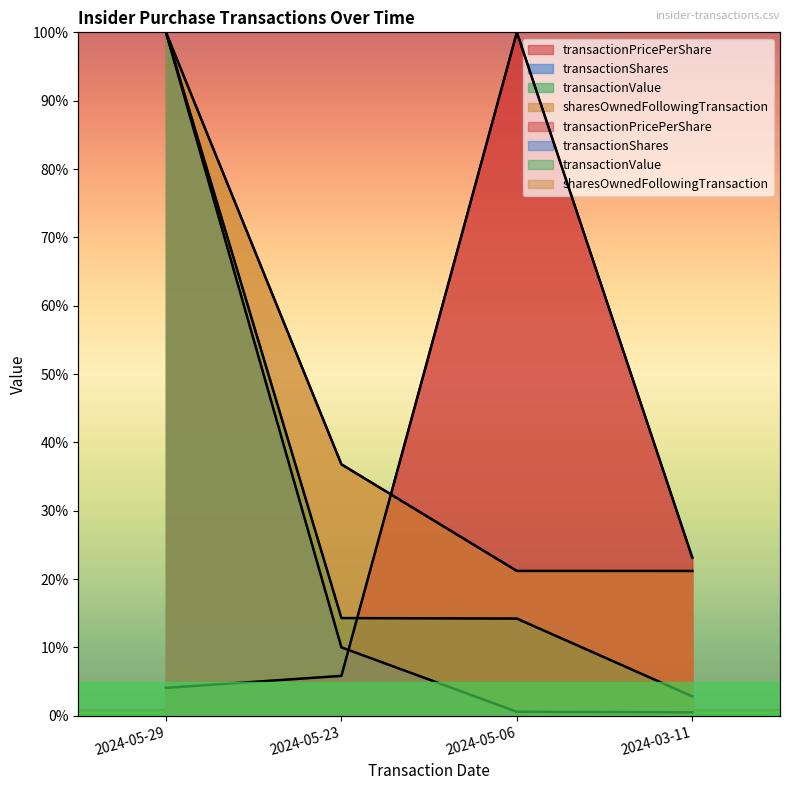

Which series has the widest spread of values?

transactionShares